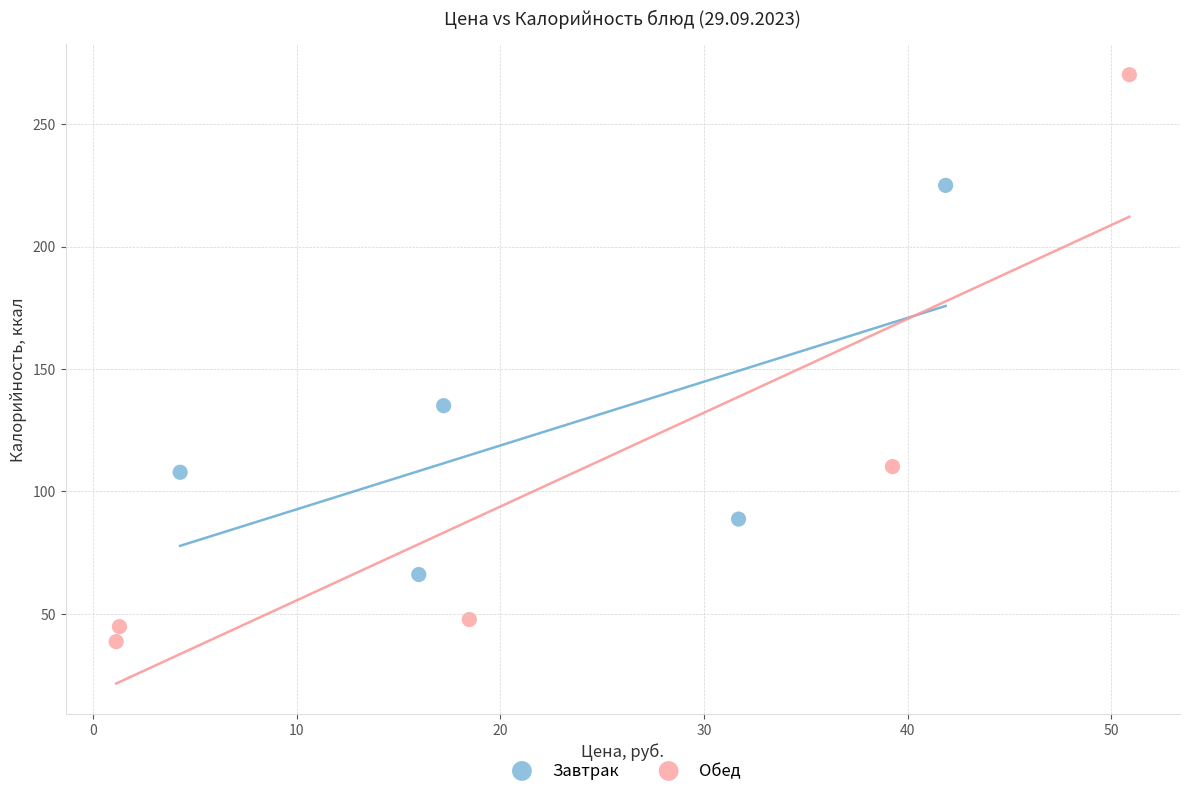

Which series contains the lowest Y value?

Обед